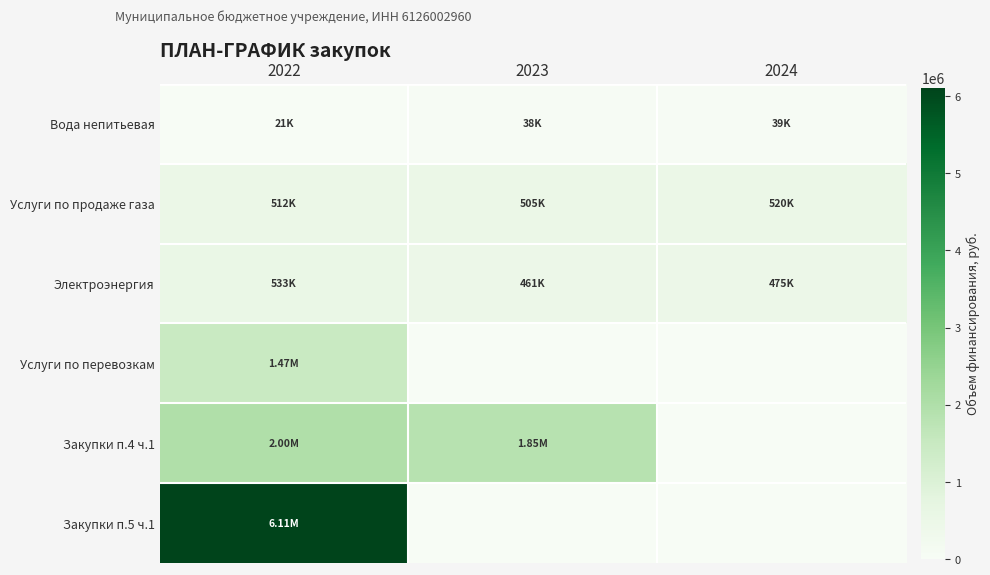

Count the number of data series in this chart.

6